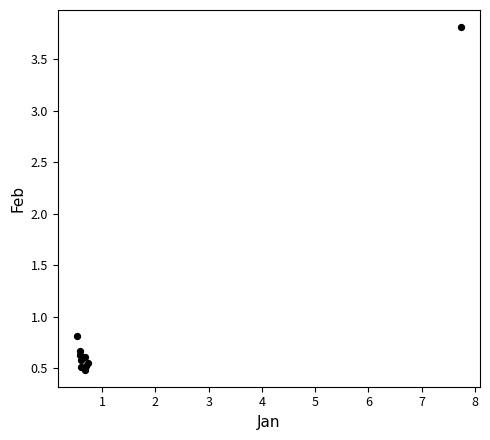

What Y value in the scatter plot is closest to 2?

0.8